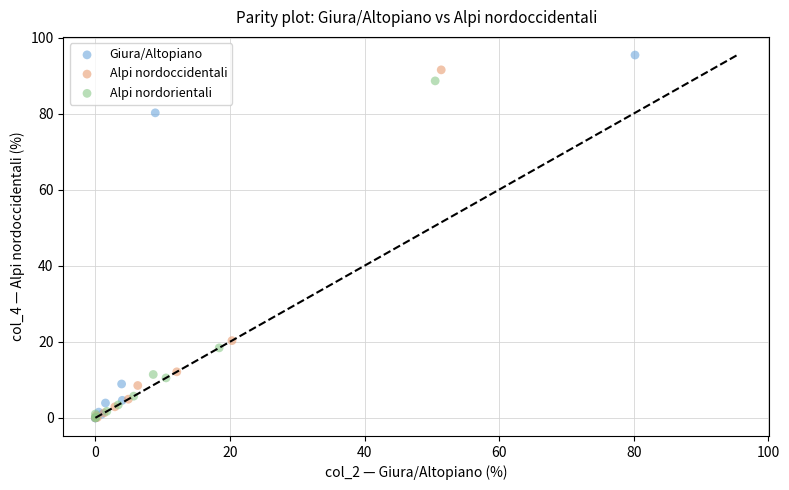

Which series has the widest spread of Y values?

Giura/Altopiano